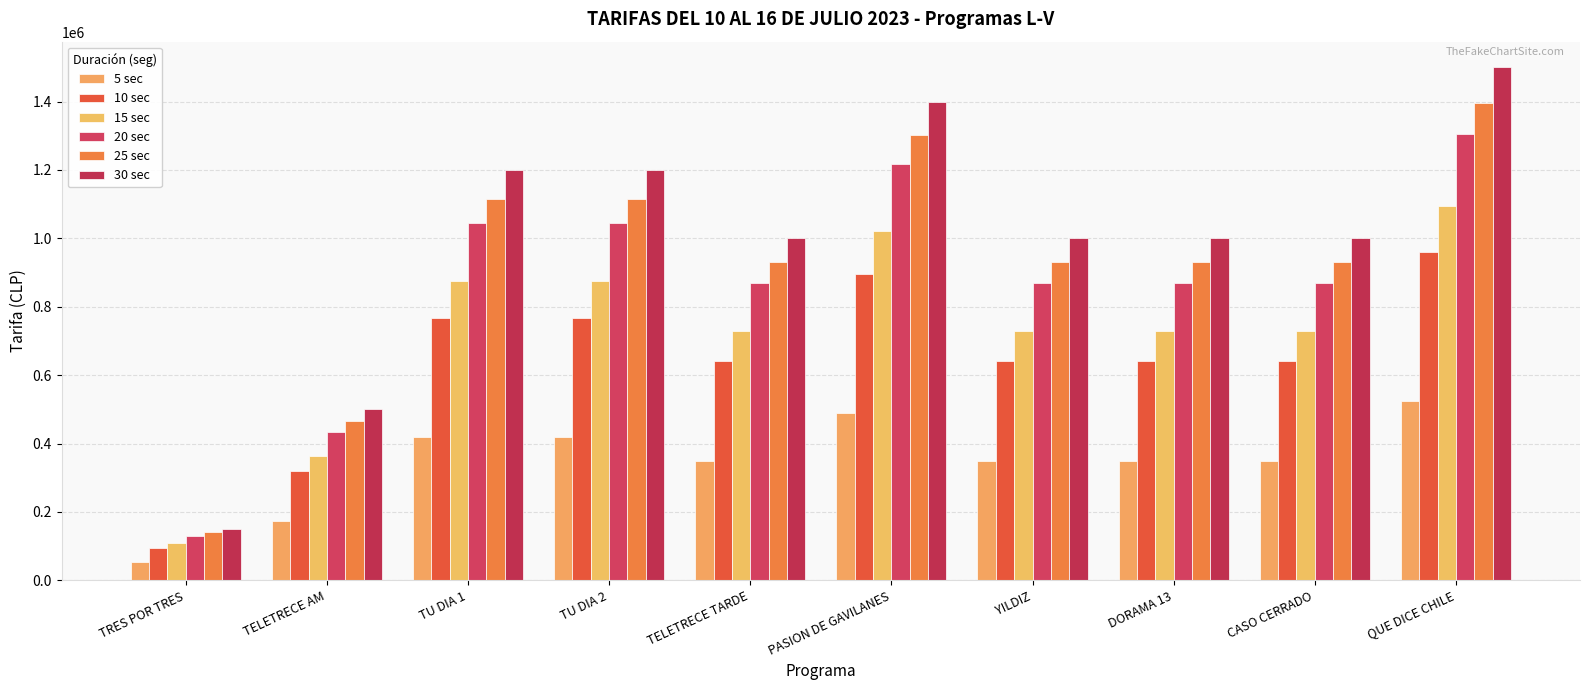

What is the value of the 25 sec bar at the 3rd from the left?

1116000